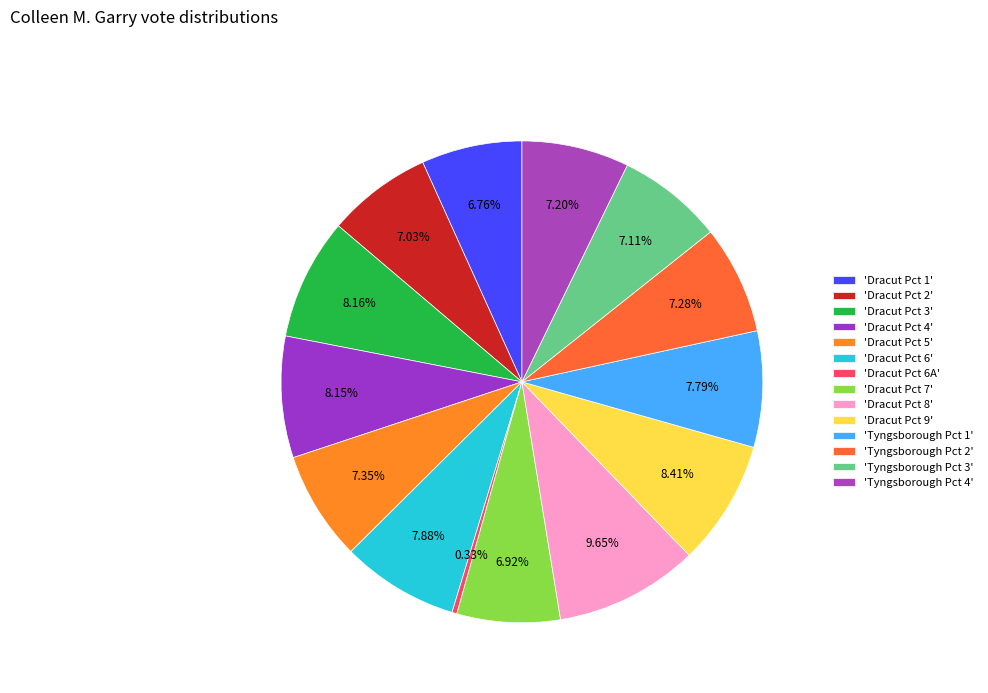

Count the number of slices in the pie.

14